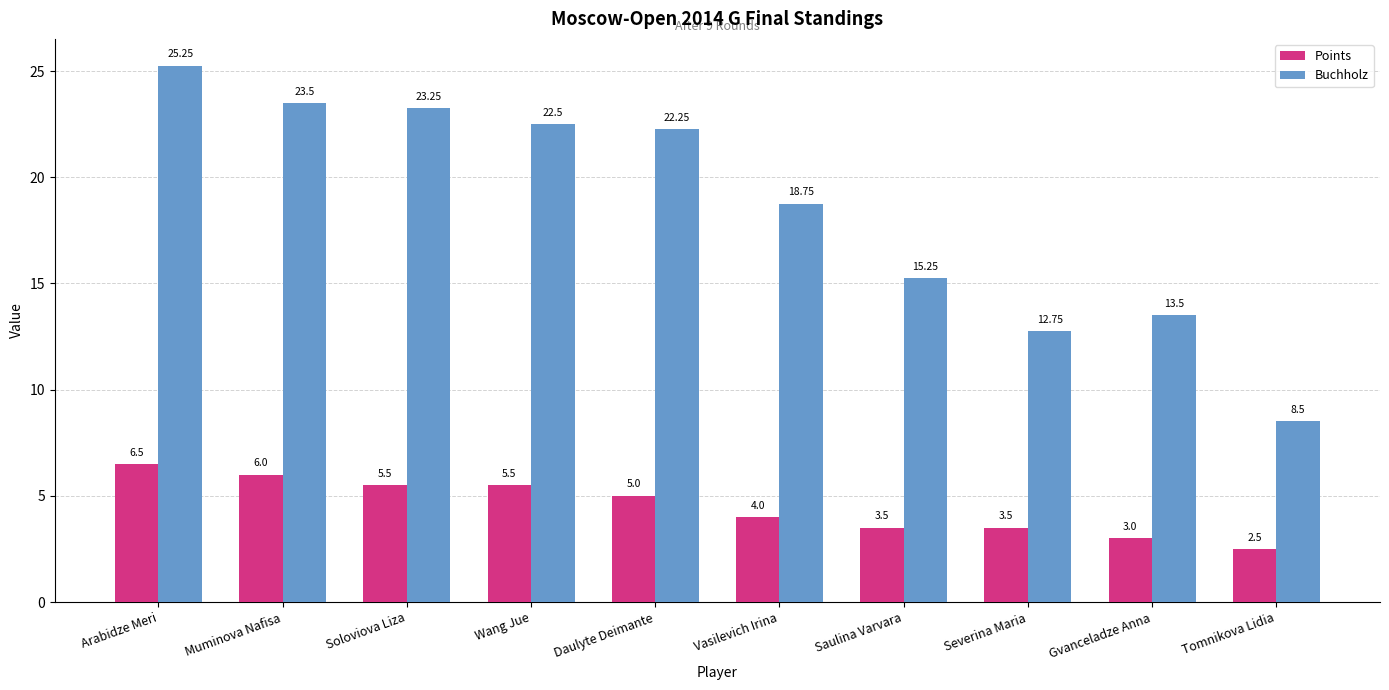

What is the total value across all series at Wang Jue?

28.0